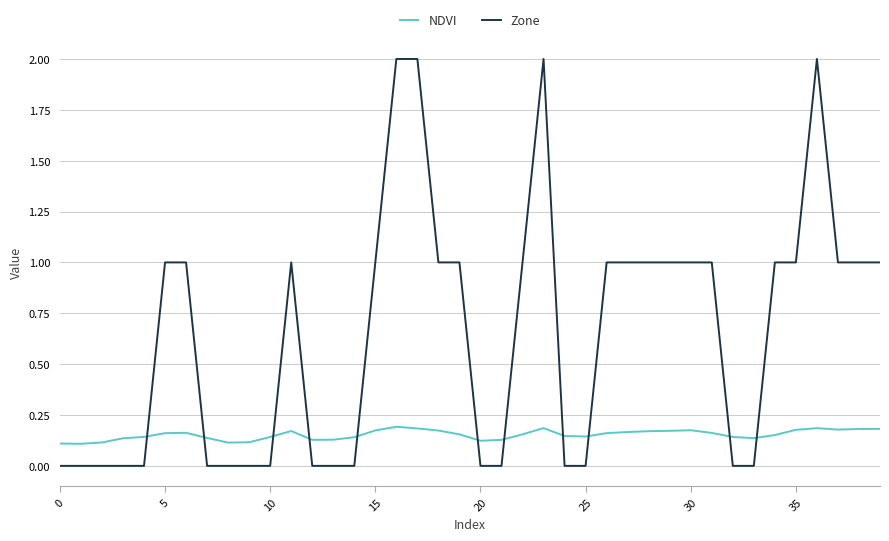

Which series has the largest total across all categories?

Zone